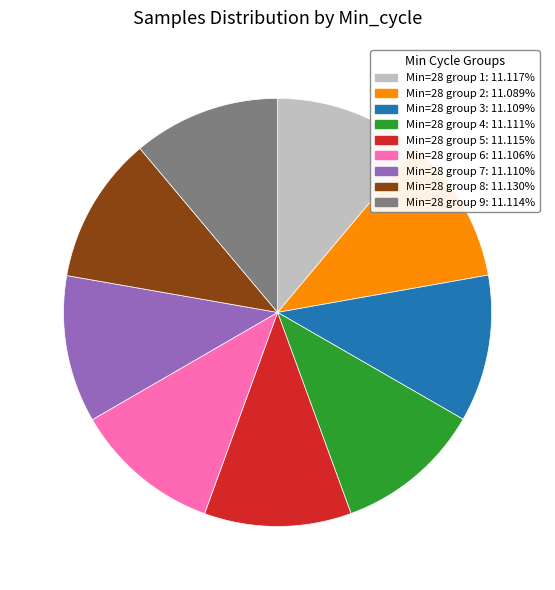

Approximately how many times larger is the value at Min=28 group 1: 11.117% compared to Min=28 group 3: 11.109%?

1.0